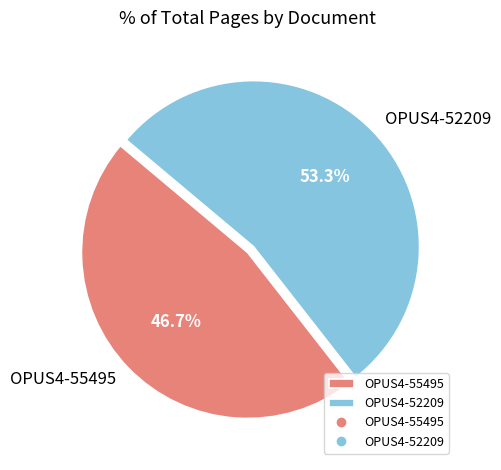

Count the number of slices in the pie.

2